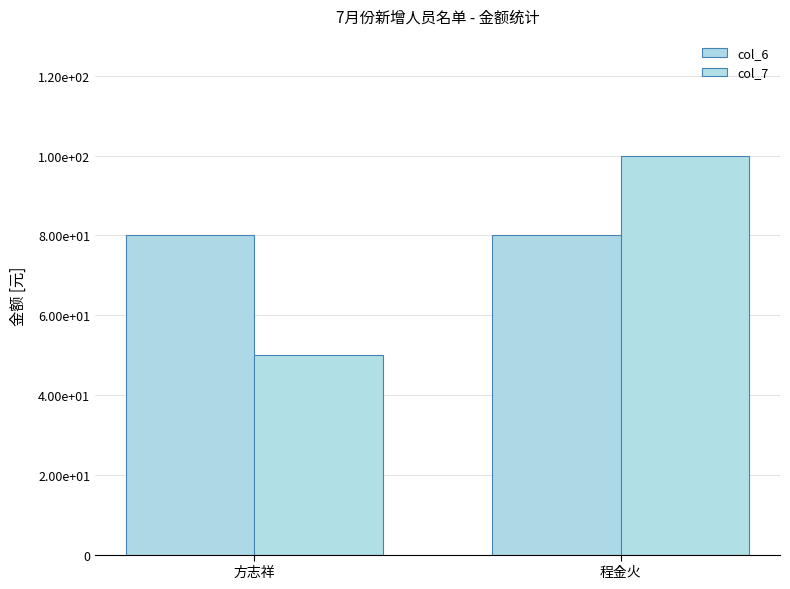

Reading left to right, list all the values displayed in this chart.

col_6: 80	80
col_7: 50	100